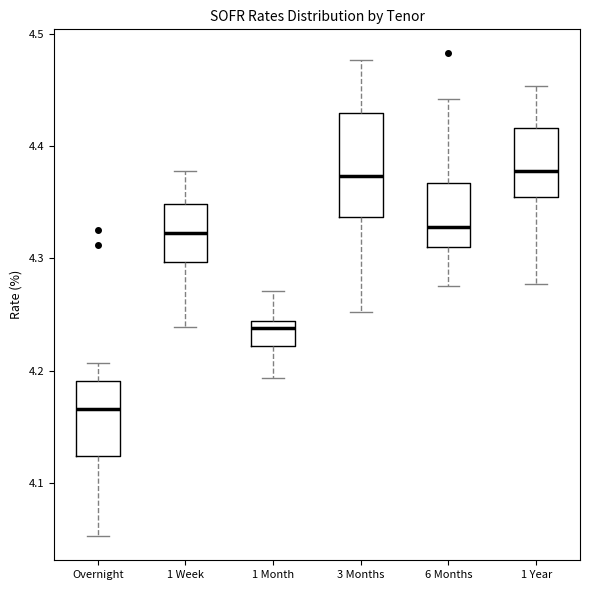

Reading left to right, transcribe this box plot: for each box, give where its median line is, the range the box spans, and where its two whiskers end, as read against the y-axis. The values are not printed on the chart, so give them approximately, as read against the axis.

Overnight: median 4.17, box 4.12 to 4.19, whiskers 4.05 to 4.21
1 Week: median 4.32, box 4.30 to 4.35, whiskers 4.24 to 4.38
1 Month: median 4.24 (just below the box's upper edge), box 4.22 to 4.24, whiskers 4.19 to 4.27
3 Months: median 4.37, box 4.34 to 4.43, whiskers 4.25 to 4.48
6 Months: median 4.33, box 4.31 to 4.37, whiskers 4.28 to 4.44
1 Year: median 4.38, box 4.35 to 4.42, whiskers 4.28 to 4.45